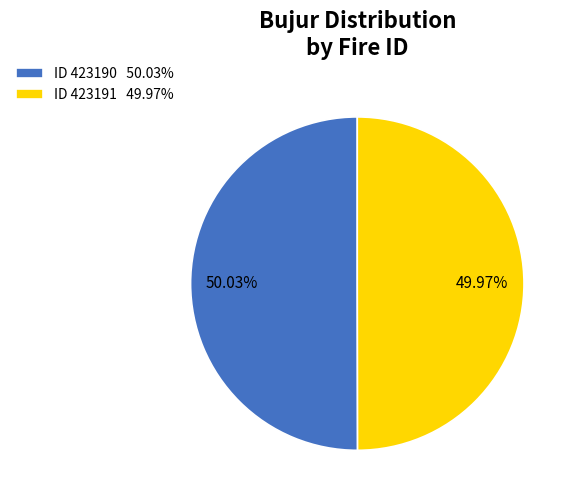

Does any single category account for the majority?

Yes